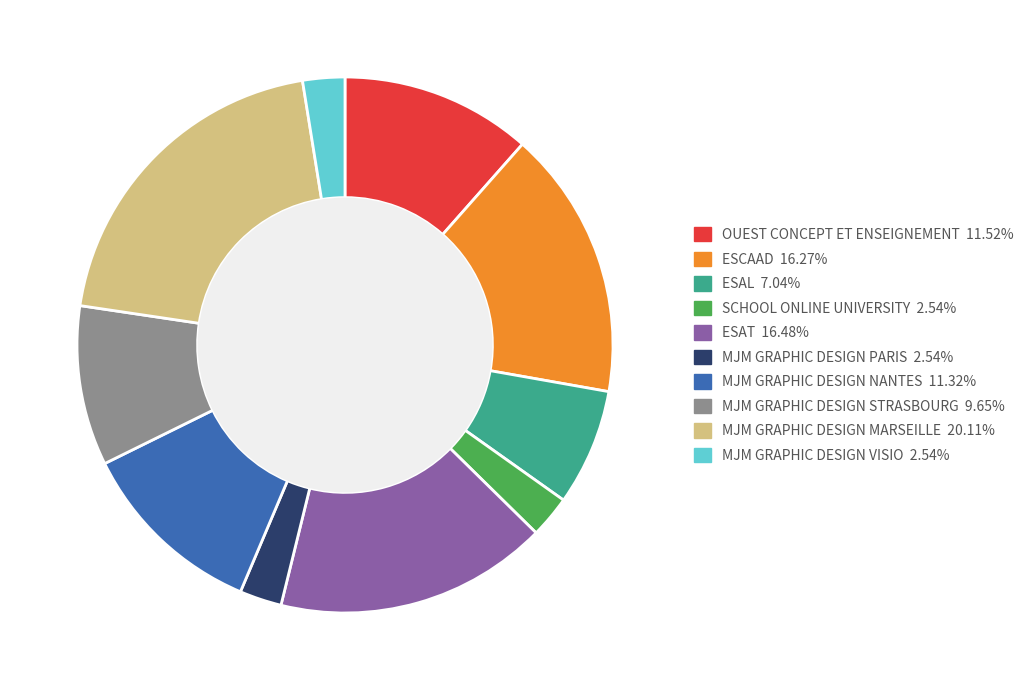

Which has a higher value, ESAL or OUEST CONCEPT ET ENSEIGNEMENT?

OUEST CONCEPT ET ENSEIGNEMENT